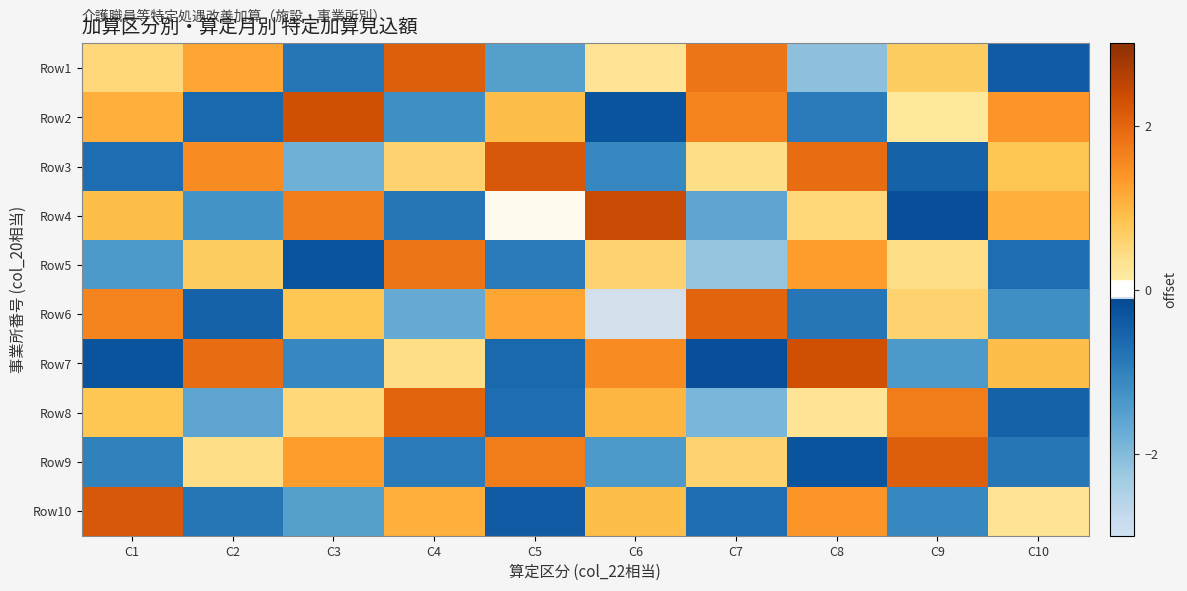

Which has a higher value, C6 or C1?

C1